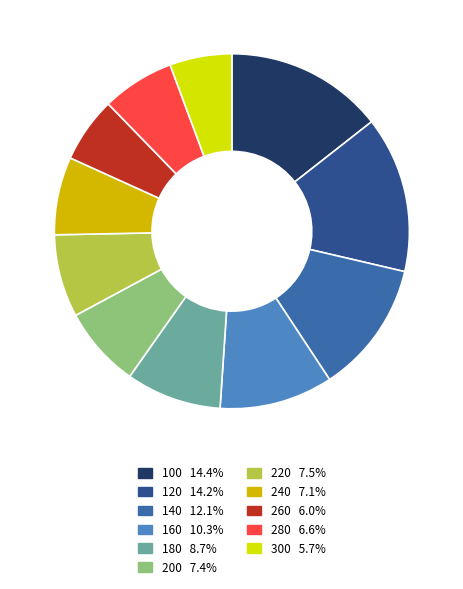

To the nearest percent, what is the difference between the 180 and 120 slice percentages?

6%